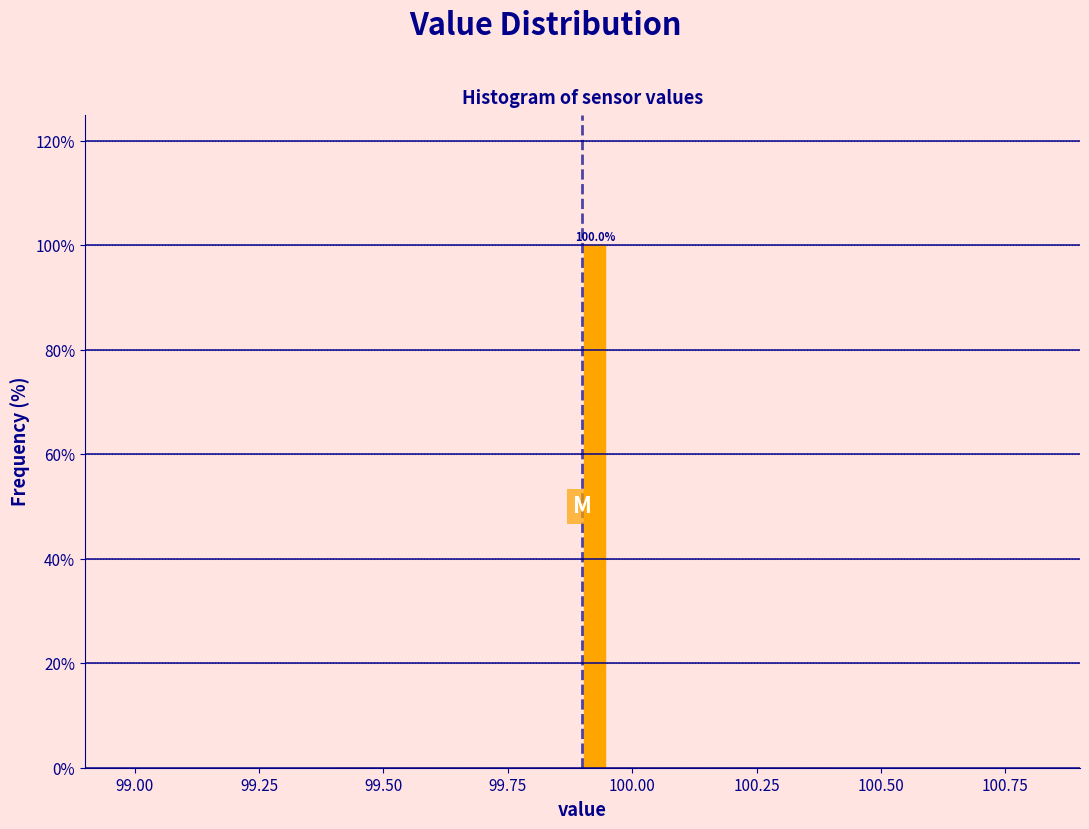

Around what value on the x-axis is the tallest bar? Give the approximate position of its centre, as read against the axis.

99.95